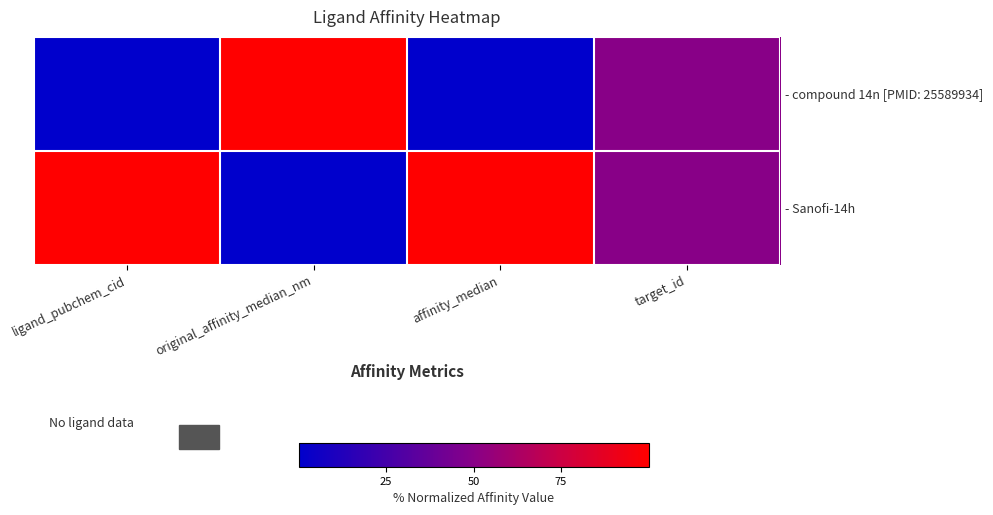

Which has a higher value, affinity_median or target_id?

target_id